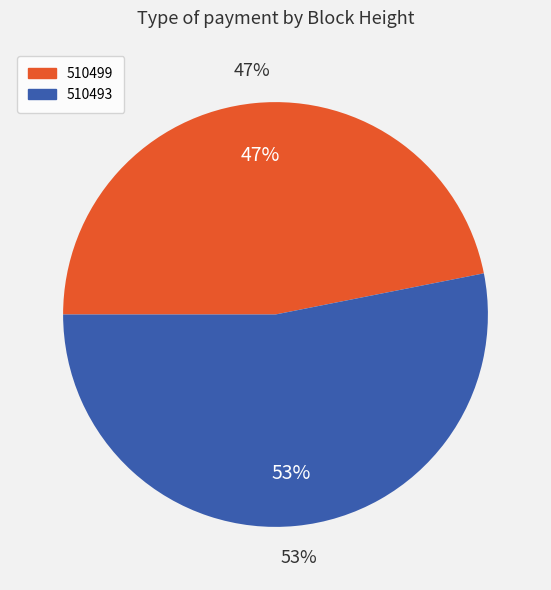

Does any single category account for the majority?

Yes